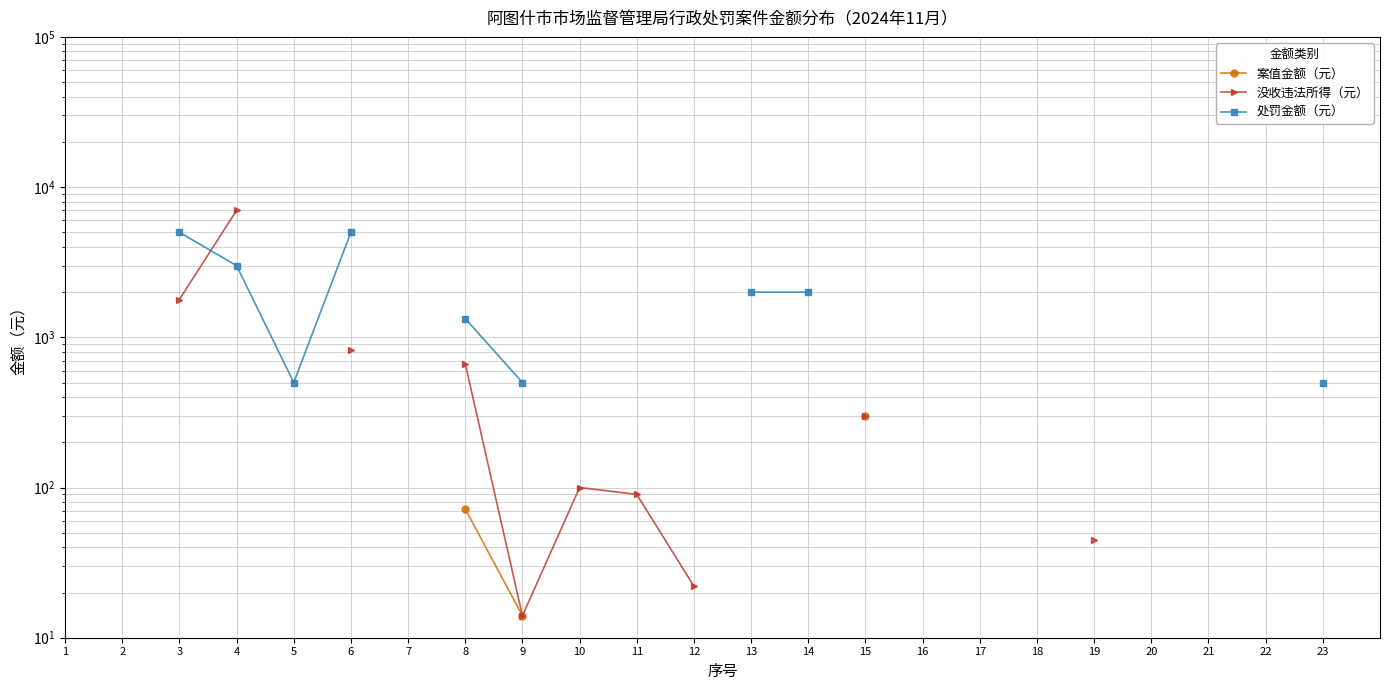

How many series are shown in this chart?

3